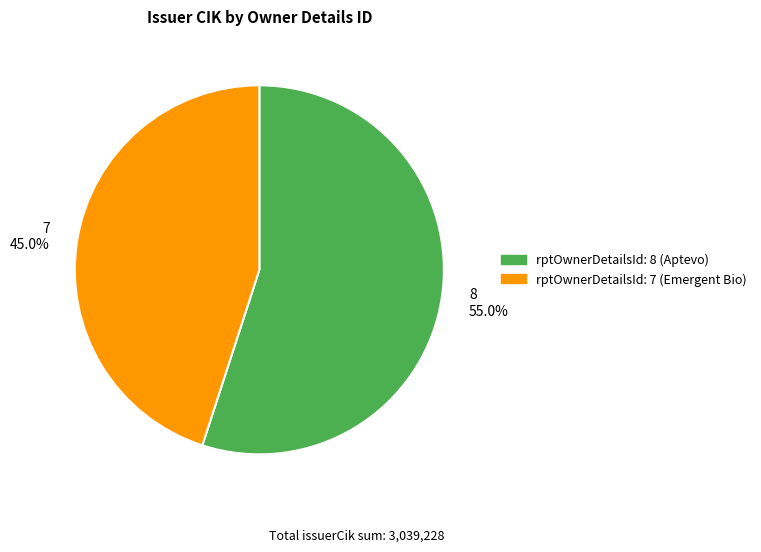

Does 7 account for over 50% of the chart?

No